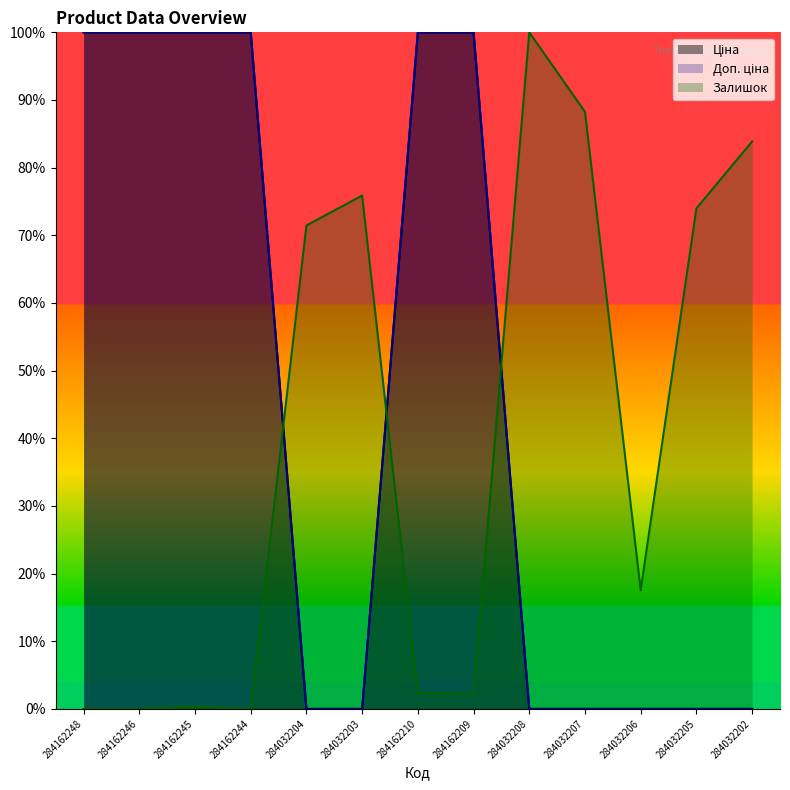

Reading right to left, list all the values displayed in this chart.

Ціна: 0.0	0.0	0.0	0.0	0.0	100.0	100.0	0.0	0.0	100.0	100.0	100.0	100.0
Доп. ціна: 0.0	0.0	0.0	0.0	0.0	100.0	100.0	0.0	0.0	100.0	100.0	100.0	100.0
Залишок: 83.9	74.0	17.6	88.3	100.0	2.2	2.4	75.9	71.5	0.0	0.3	0.0	0.0